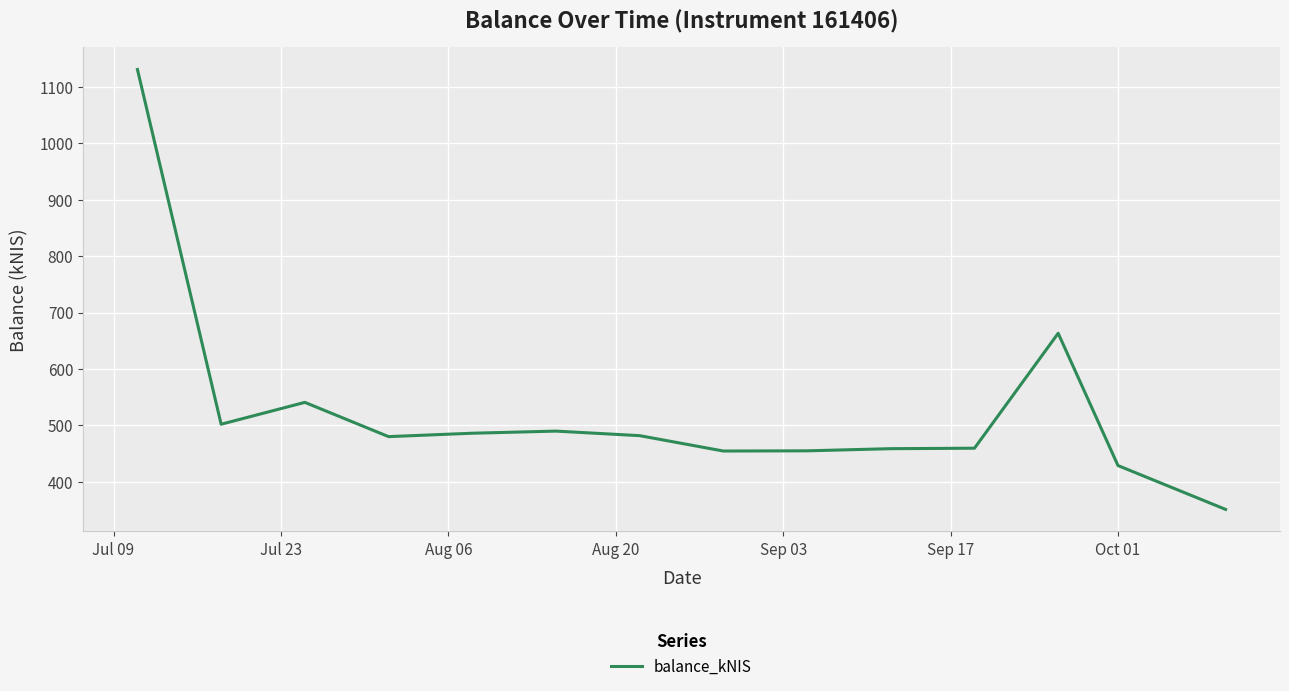

True or false: the data has more than 1 interior local peaks.

True